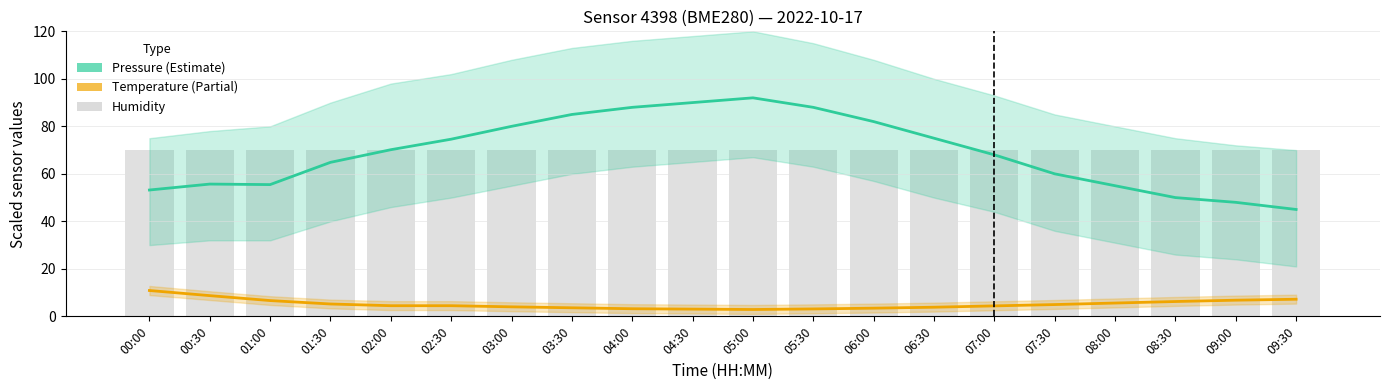

True or false: humidity has a value of 70.0 at 08:00.

True